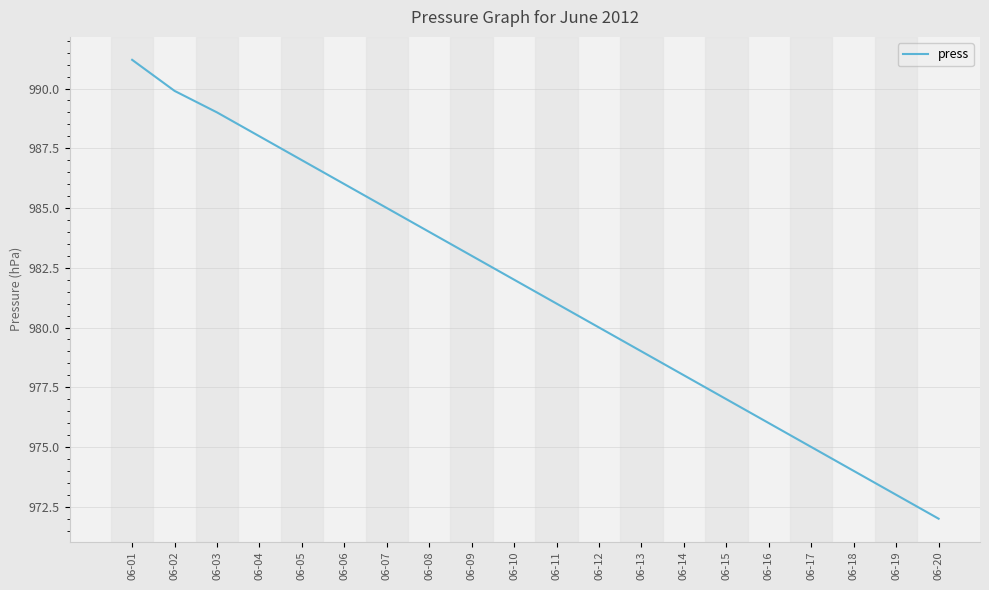

What is the change in value from 06-08 to 06-20?

-12.0